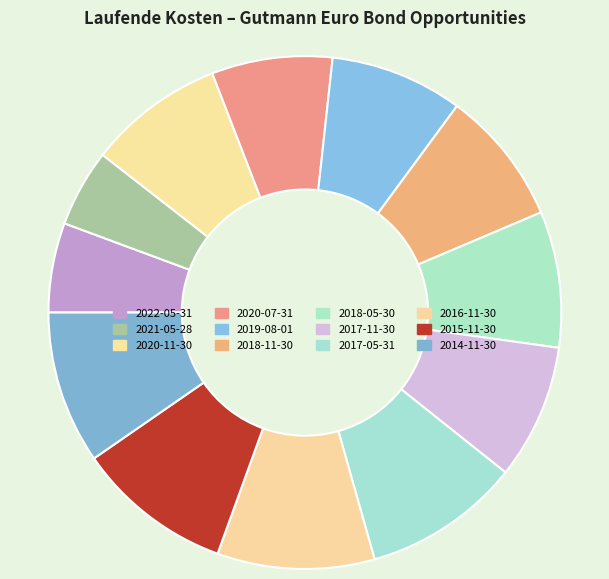

Count the number of slices in the pie.

12